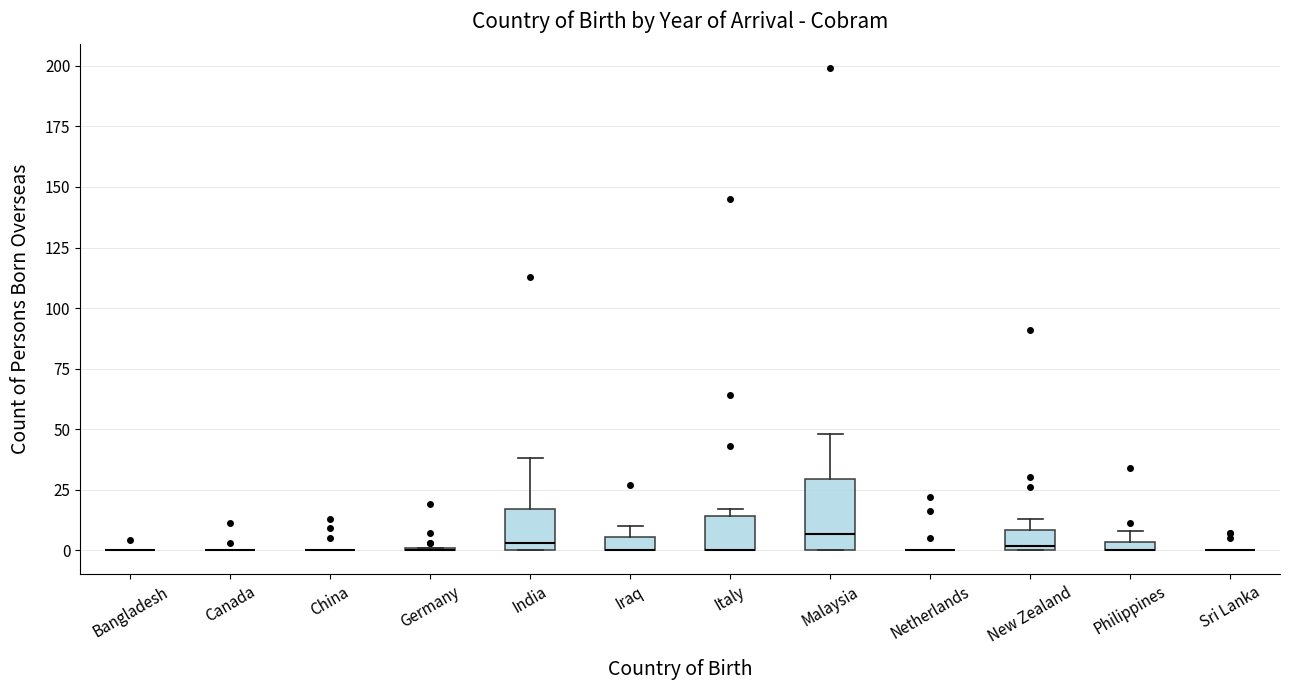

Which box is the tallest, from its lower edge to its upper edge?

Malaysia